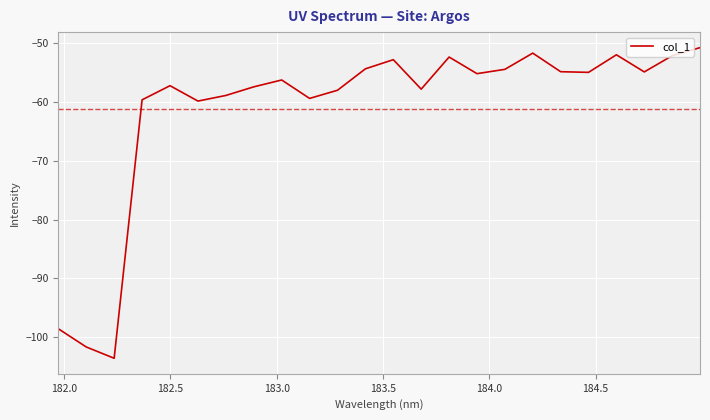

What is the difference between the maximum and minimum values?

52.7